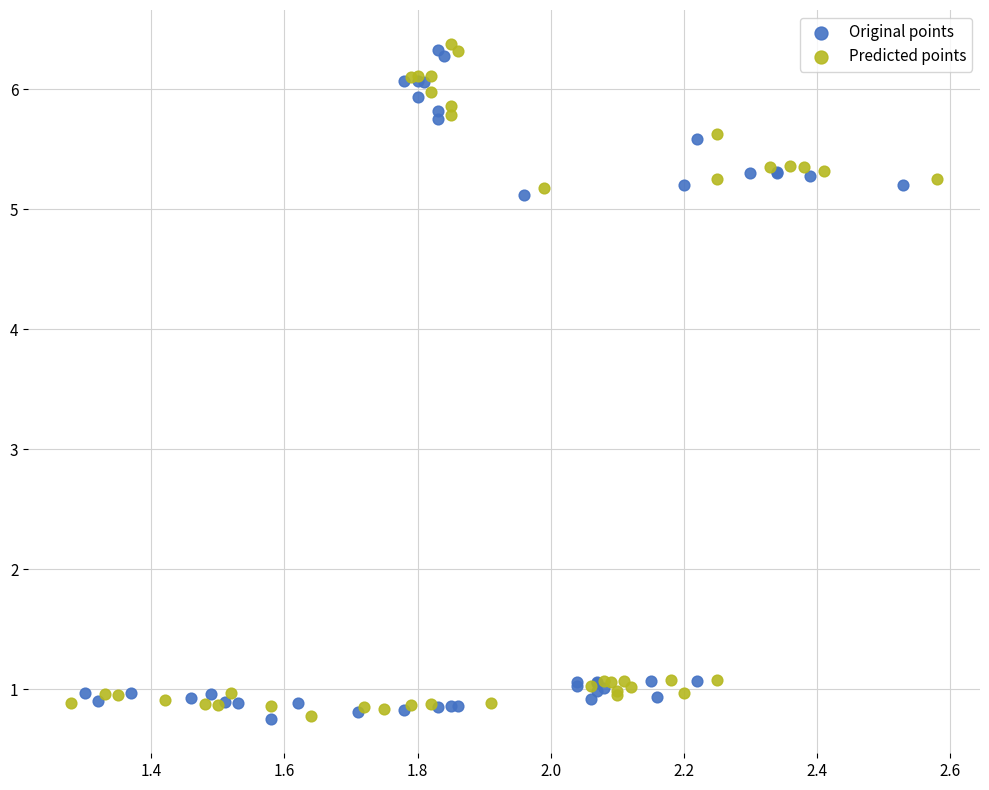

Which series has the widest spread of Y values?

Predicted points